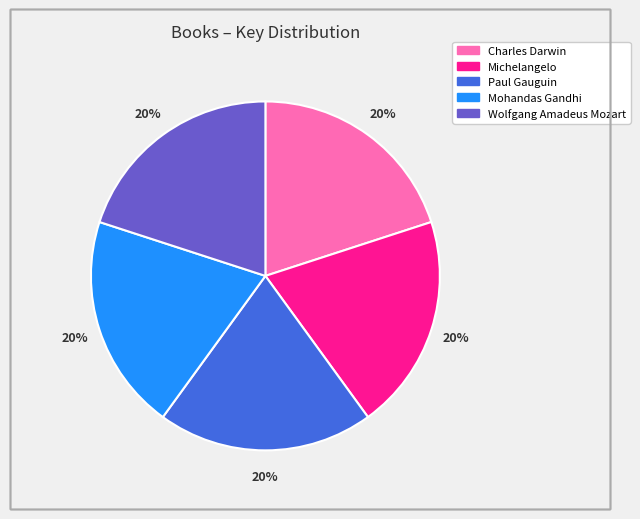

To the nearest percent, what is the combined percentage of Wolfgang Amadeus Mozart and Charles Darwin?

40%